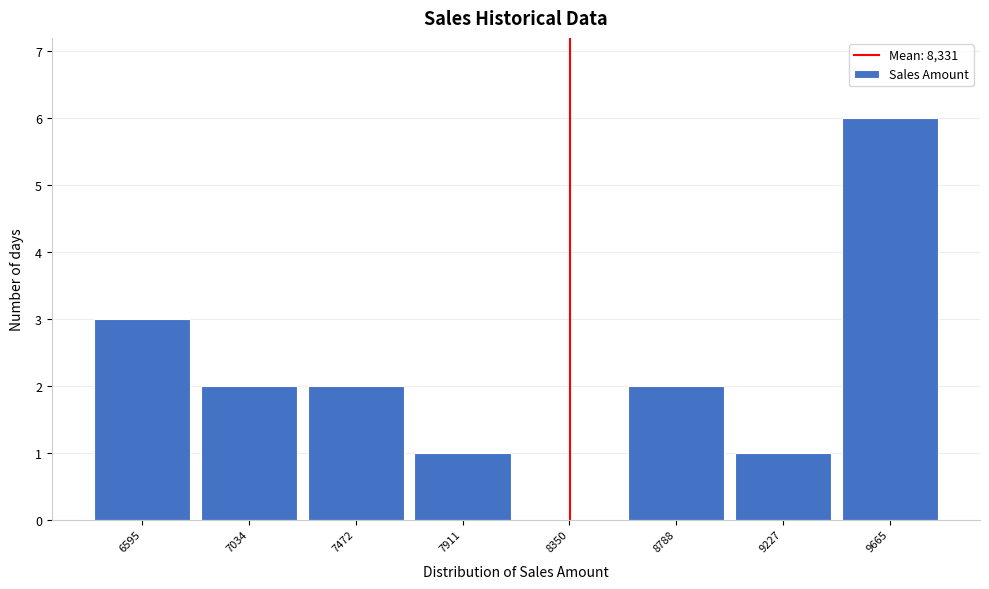

How tall is the bar that spans 9450 to 9900 on the x-axis? Neither the bar edges nor the heights are printed on the chart, so give them approximately, as read against the axes.

6